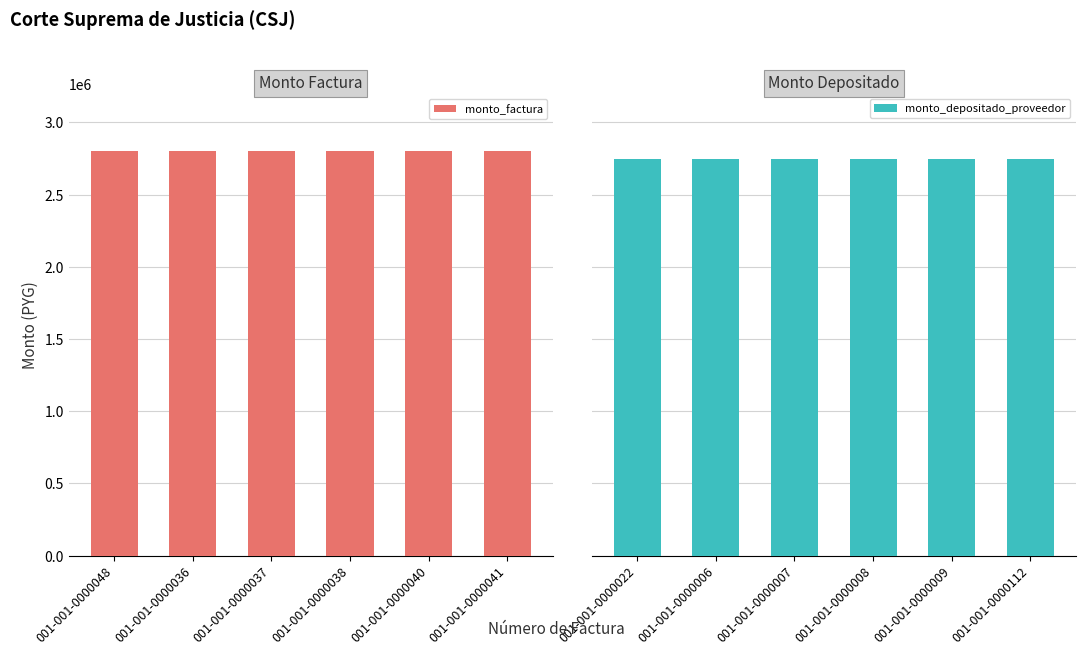

At which category is the sum across all series the highest?

001-001-0000048